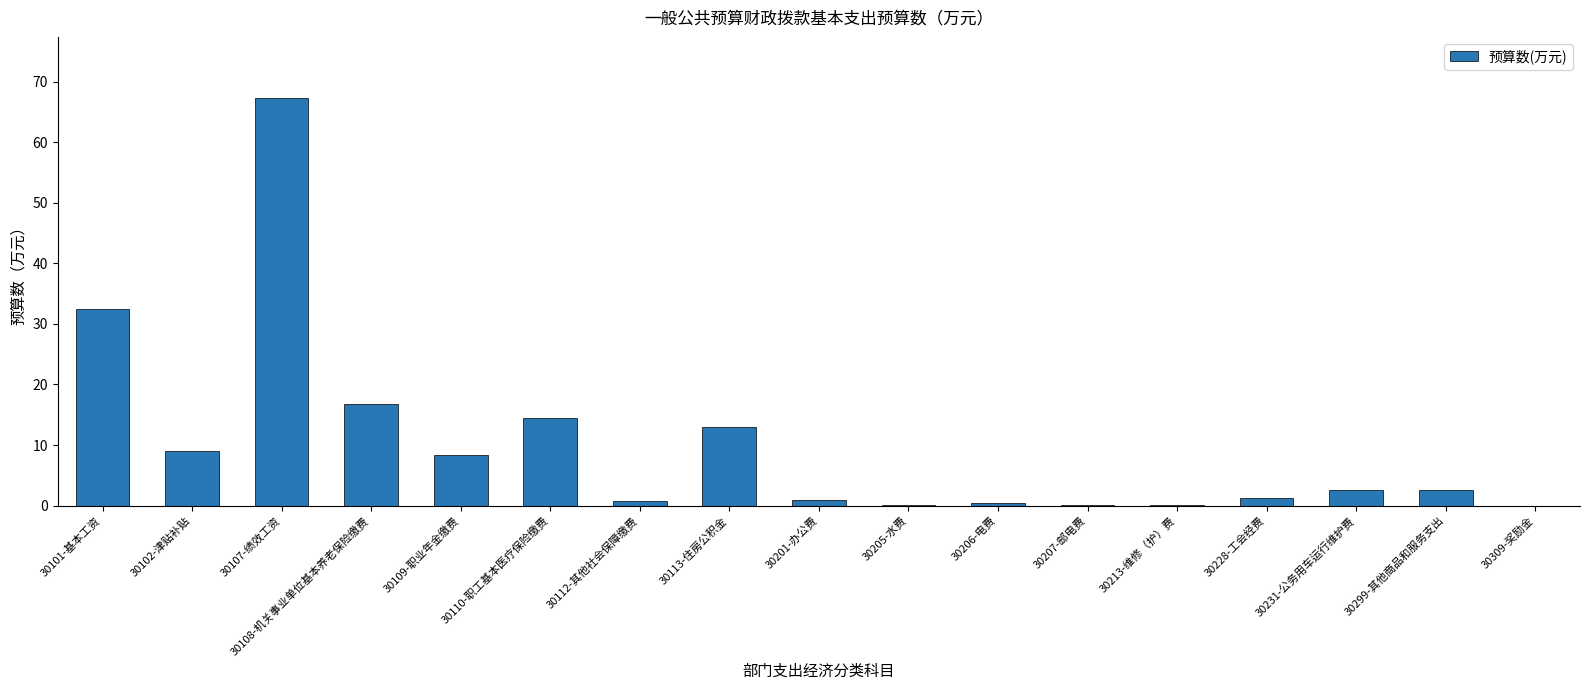

What is the change in value from 30108-机关事业单位基本养老保险缴费 to 30109-职业年金缴费?

-8.4